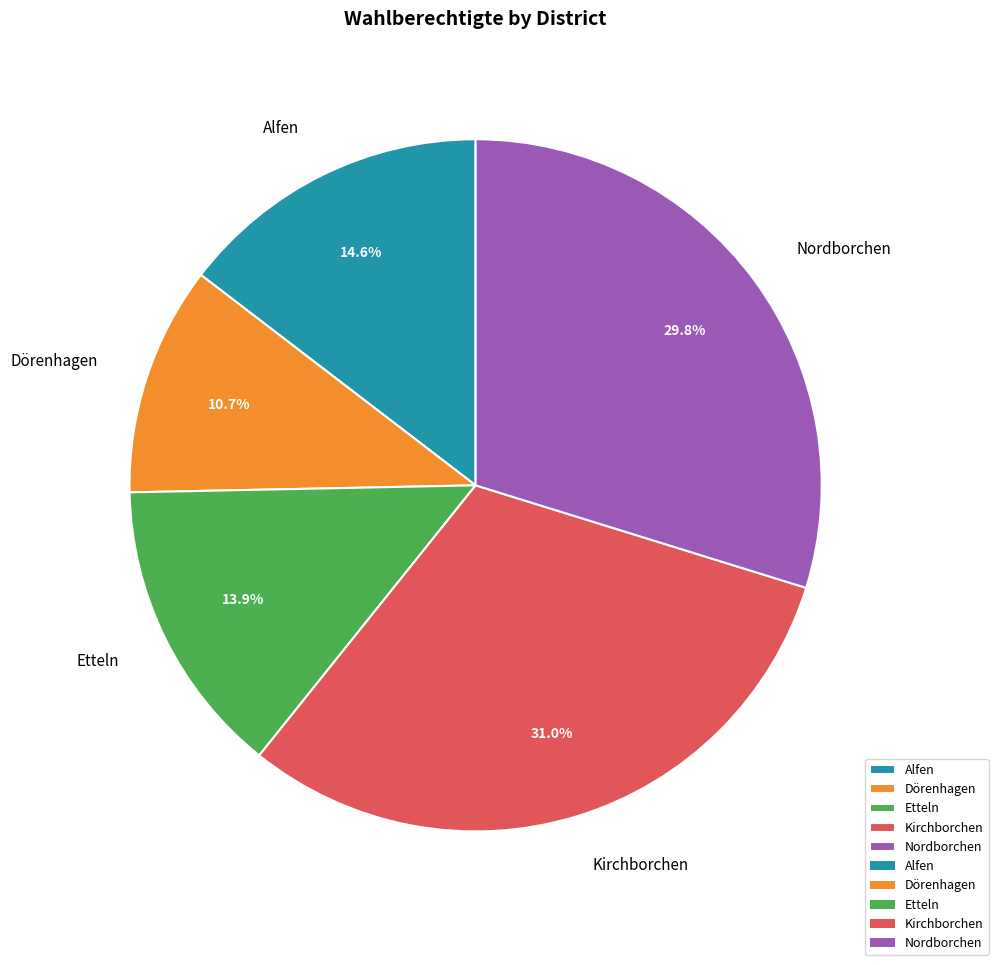

Does Kirchborchen account for over 50% of the chart?

No